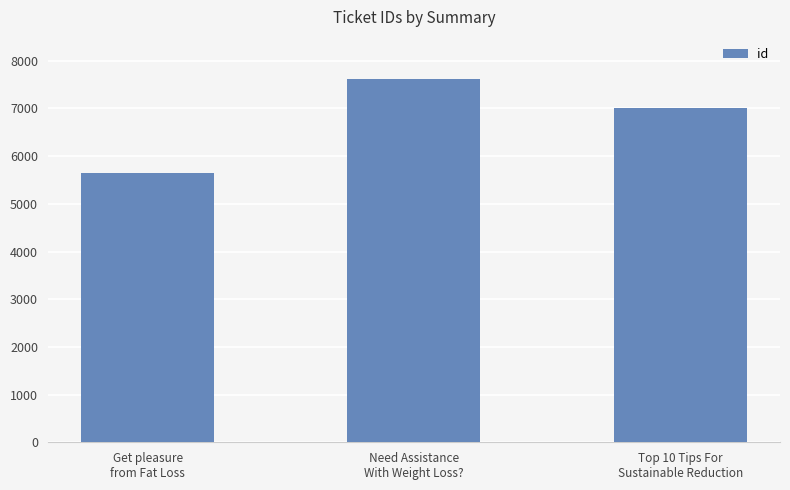

Is it true that the value at Need Assistance
With Weight Loss? is 5023?

False